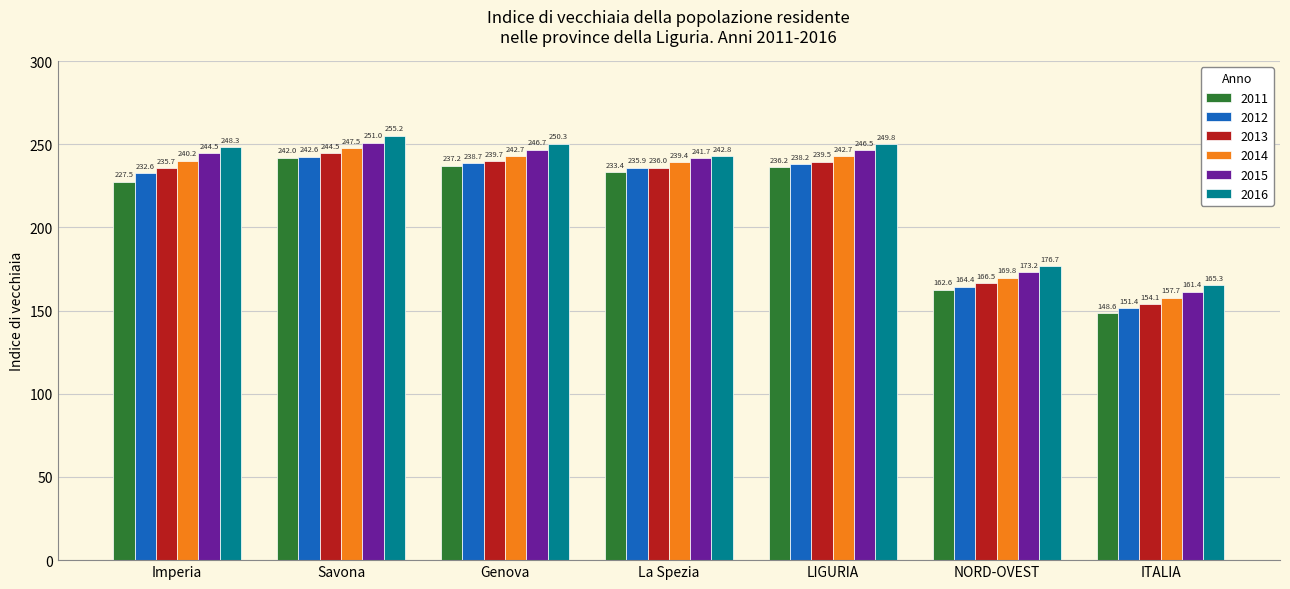

What is the value of the 2012 bar at the 2nd from the left?

242.6